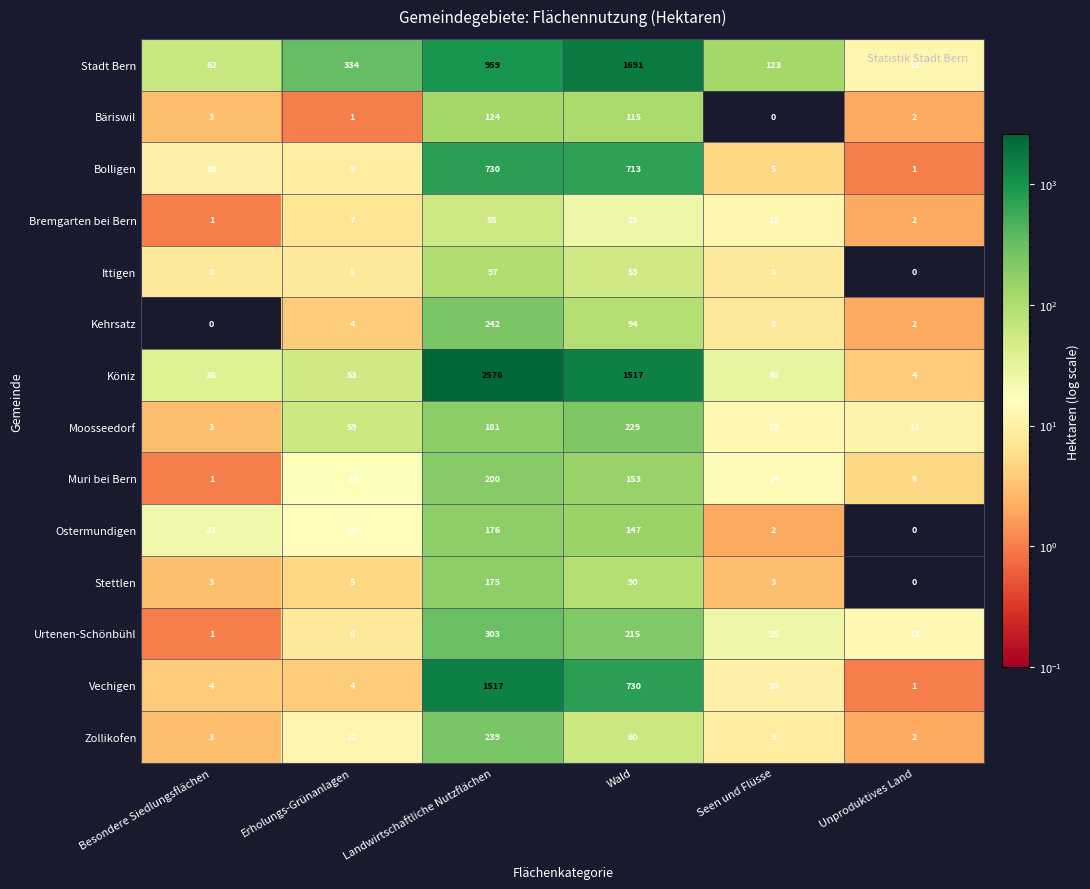

Is it true that Ittigen equals 0 at Unproduktives Land?

True